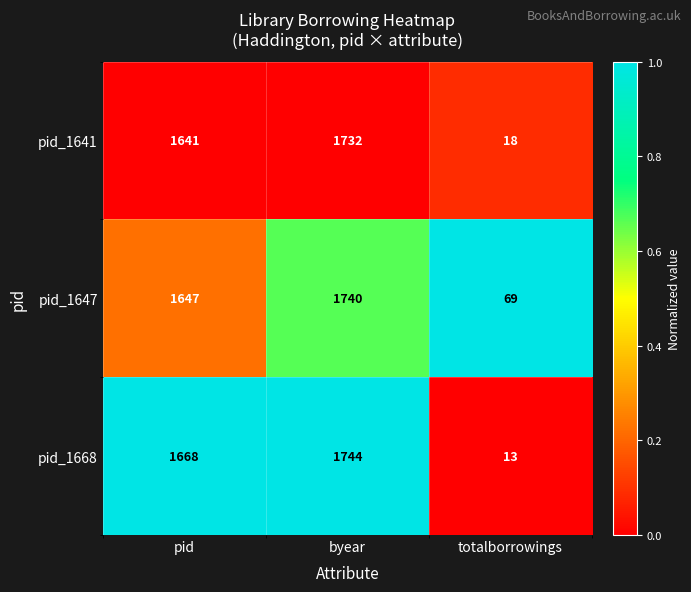

Between byear and totalborrowings, which series saw the biggest shift?

pid_1668